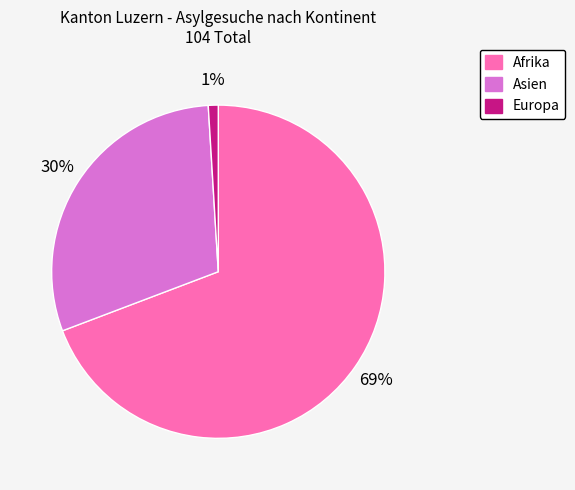

Combined, do Europa and Asien account for over 50%?

No